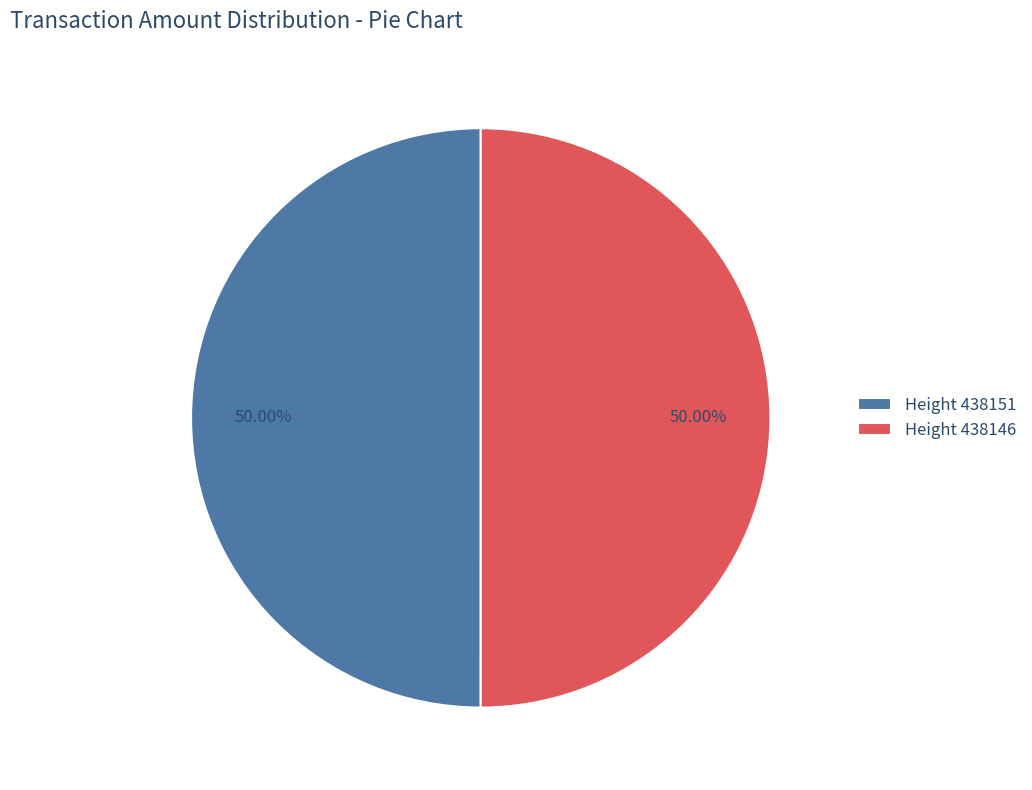

Is the sum of Height 438151 and Height 438146 greater than half?

Yes